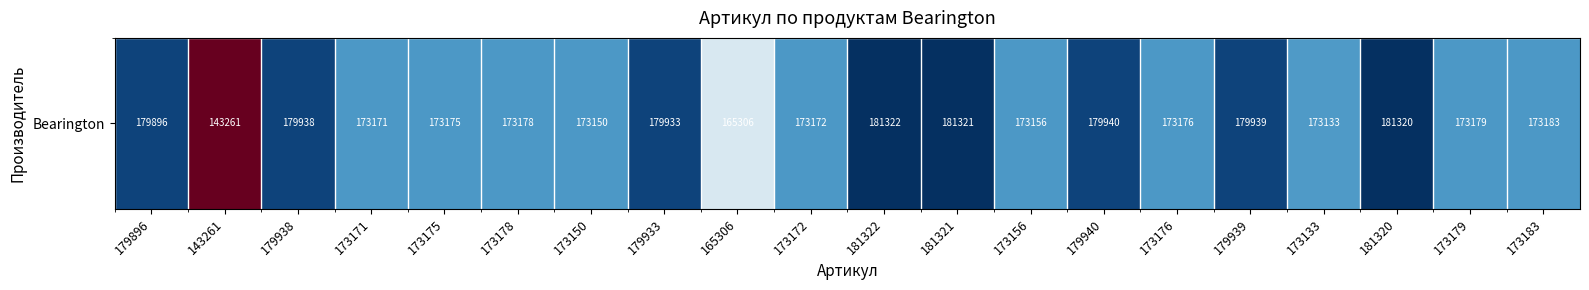

What is the ratio of the value at 165306 to the value at 173178?

1.0